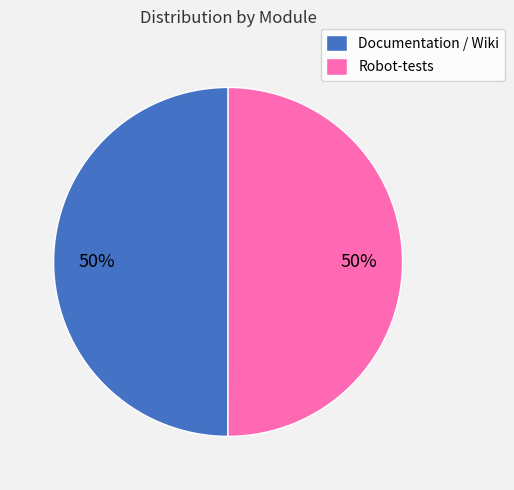

The Documentation / Wiki slice represents 42% of the pie. True or false?

False